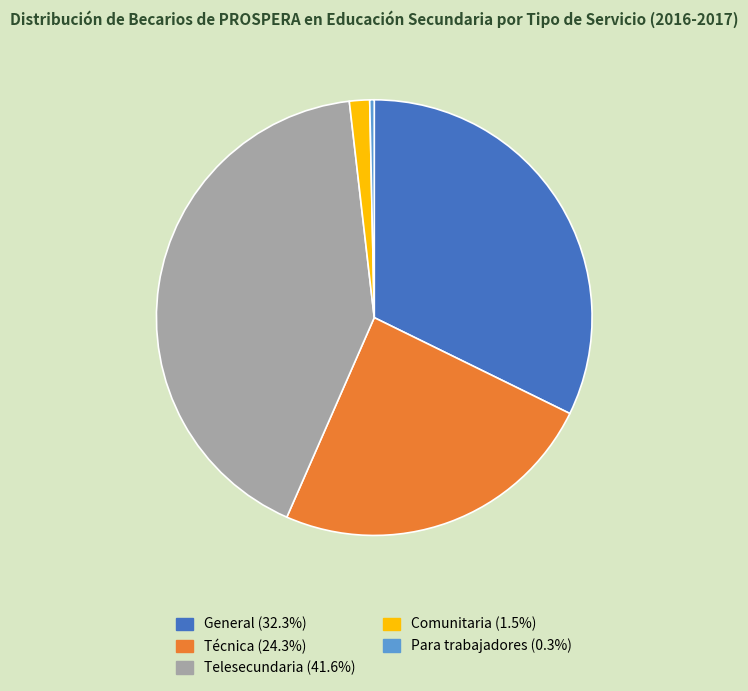

Does Para trabajadores (0.3%) represent more than half of the total?

No